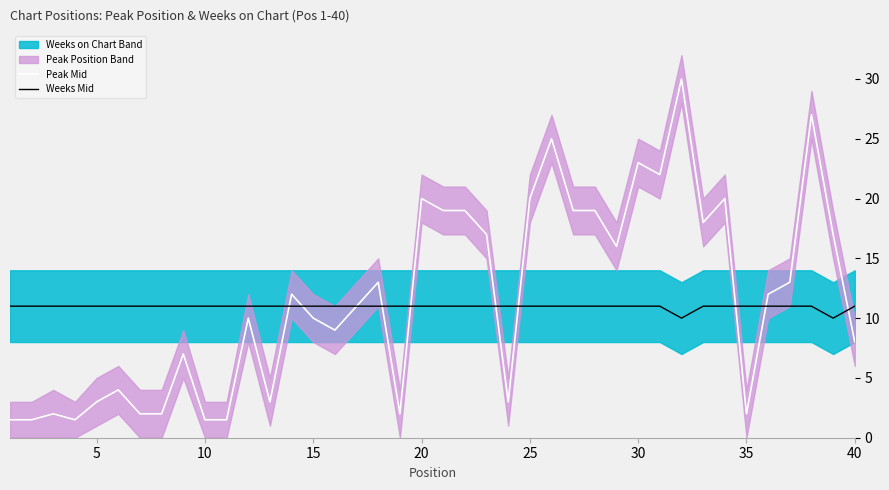

What is the highest value of the Peak Mid series?

30.0